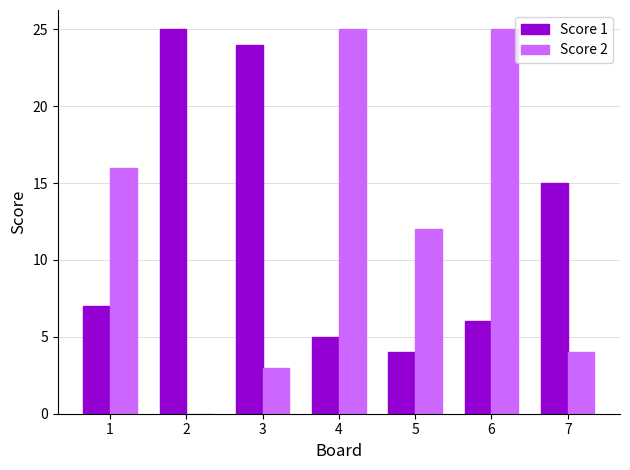

Where is Score 1 nearest to the value 14?

7